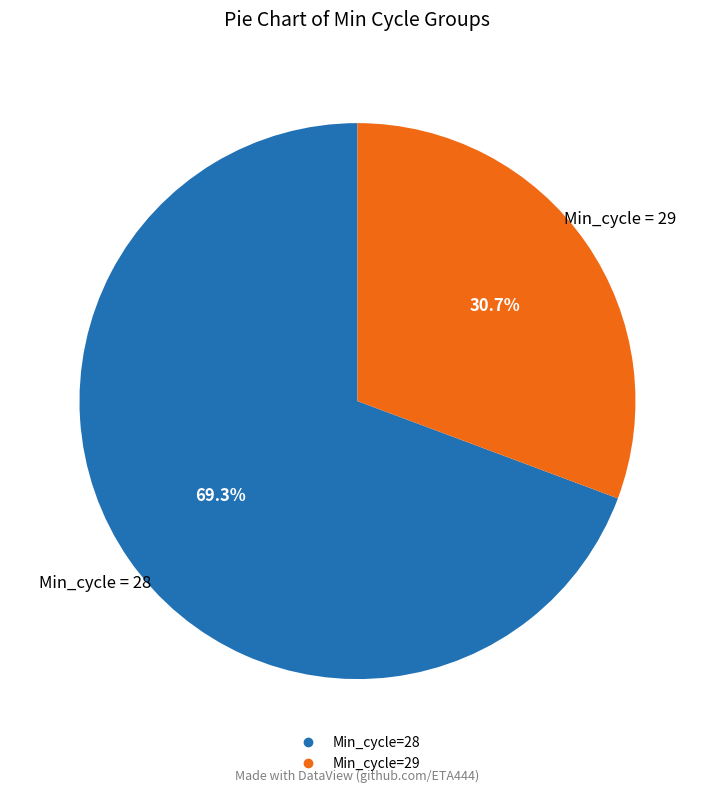

Count the number of slices in the pie.

2